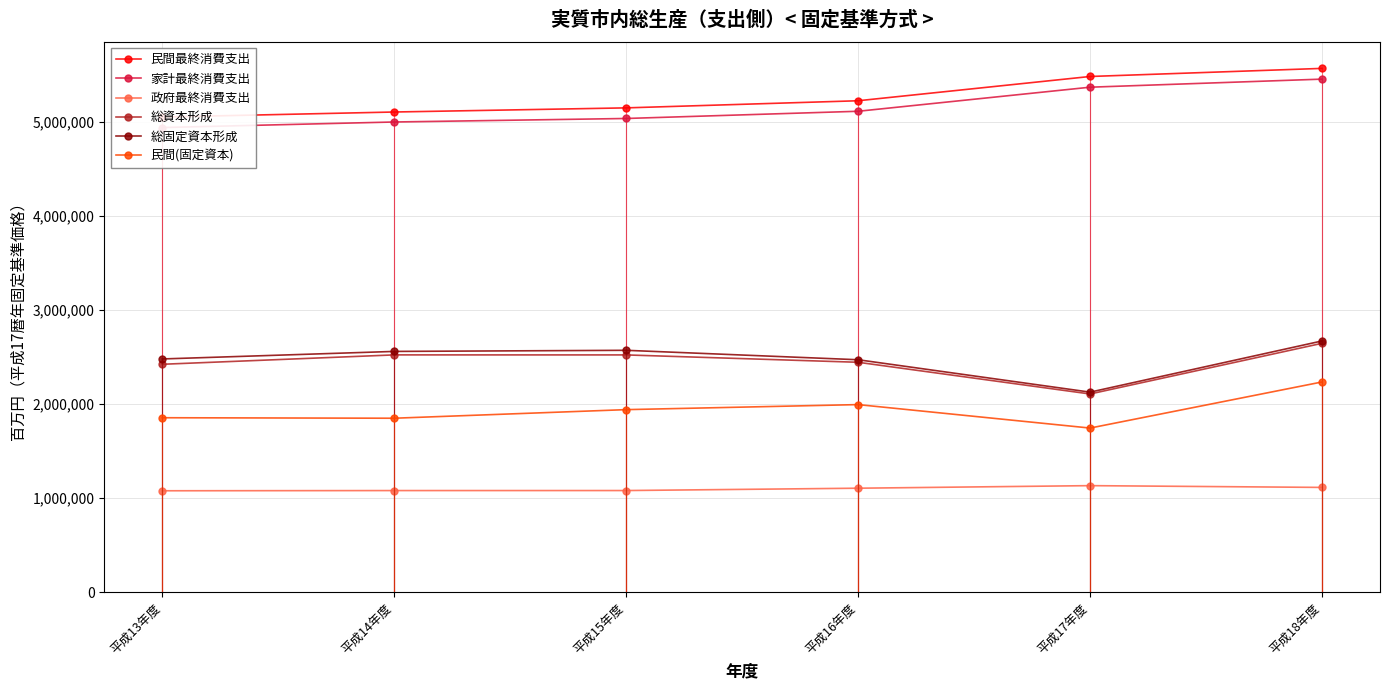

Is the value of 総資本形成 at 平成18年度 greater than the value of 総固定資本形成 at 平成16年度?

Yes